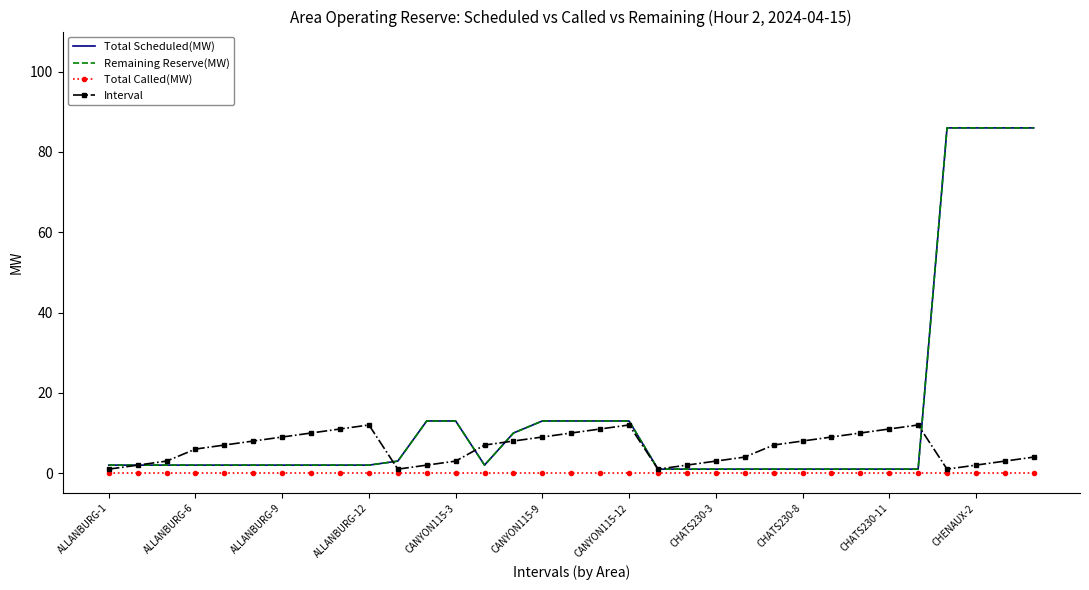

How many lines are shown in the chart?

4